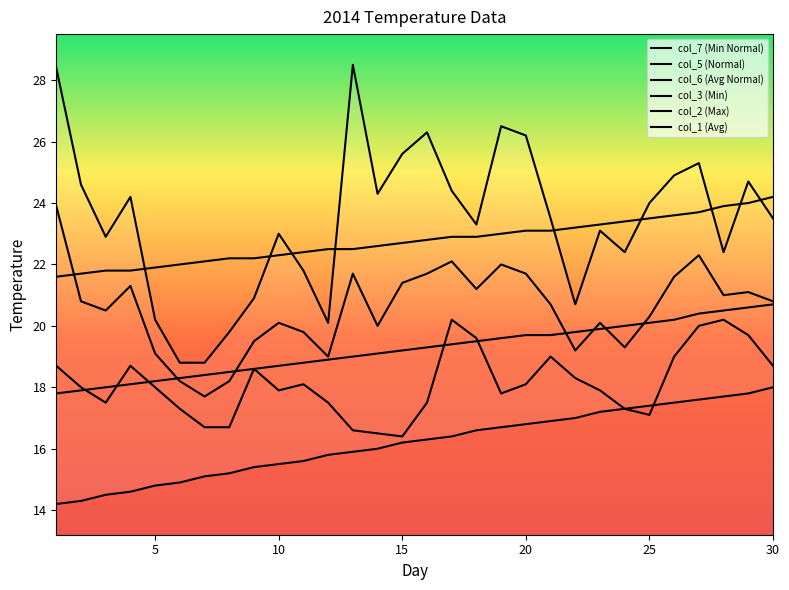

Which category has the lowest value in the col_6 series?

1